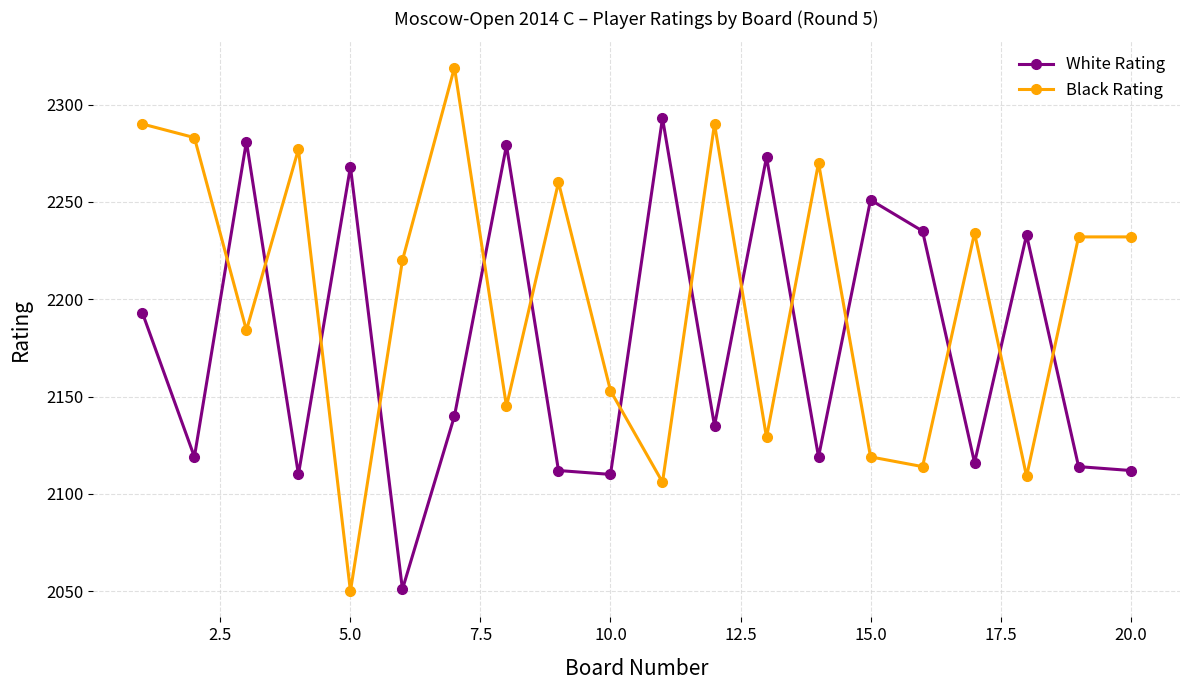

What are all the series names shown in the legend?

White Rating, Black Rating